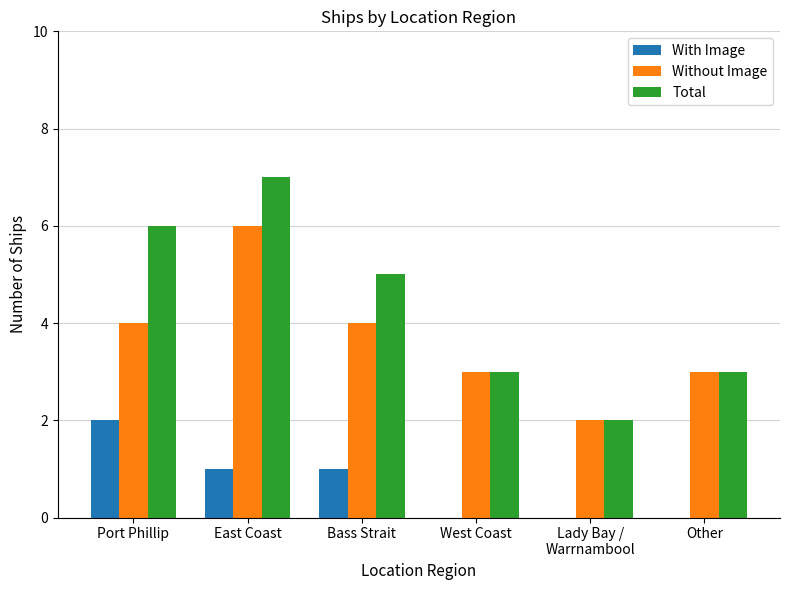

Is the value of Without Image at Lady Bay /
Warrnambool greater than the value of With Image at Other?

Yes